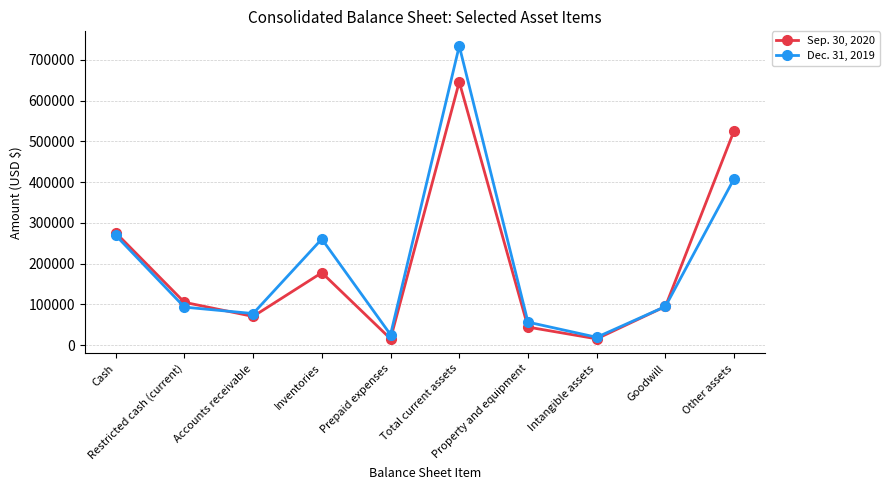

Is the value of Dec. 31, 2019 at Property and equipment greater than the value of Sep. 30, 2020 at Inventories?

No